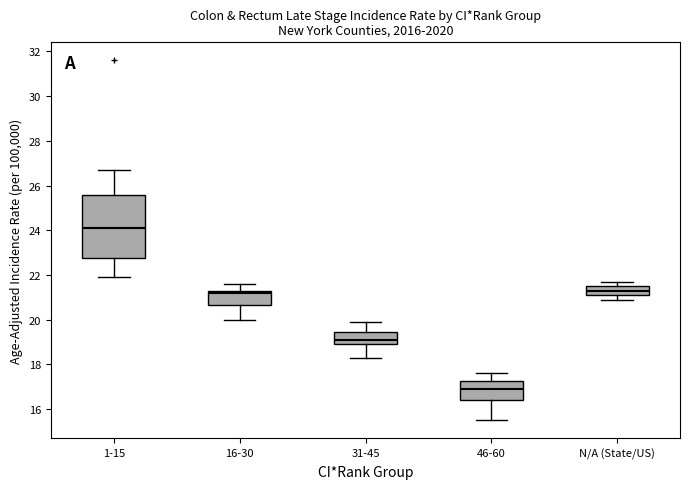

Which box is the tallest, from its lower edge to its upper edge?

1-15